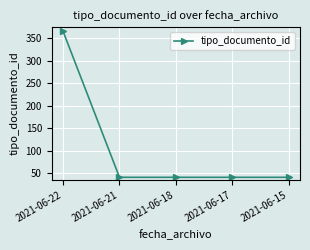

What is the change in value from 2021-06-22 to 2021-06-18?

-325